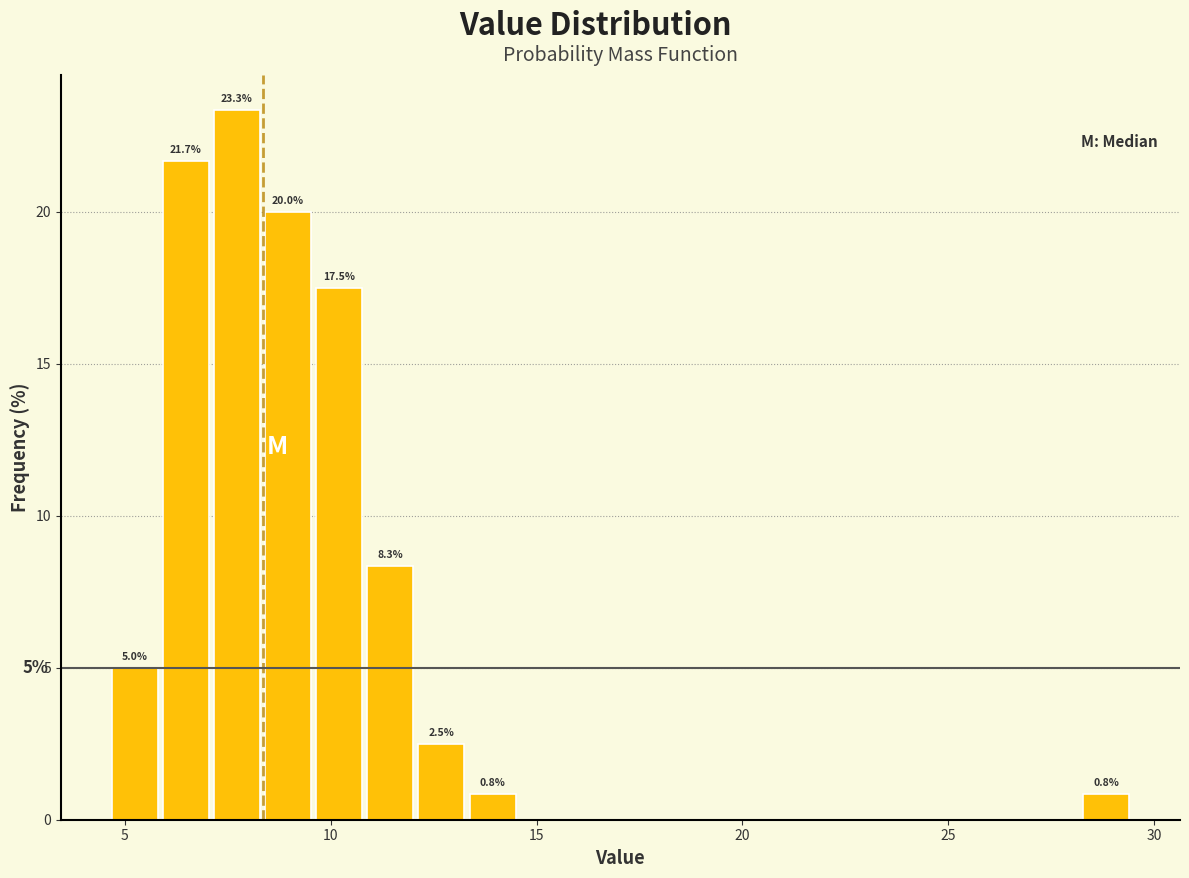

Around what value on the x-axis is the tallest bar? Give the approximate position of its centre, as read against the axis.

7.5